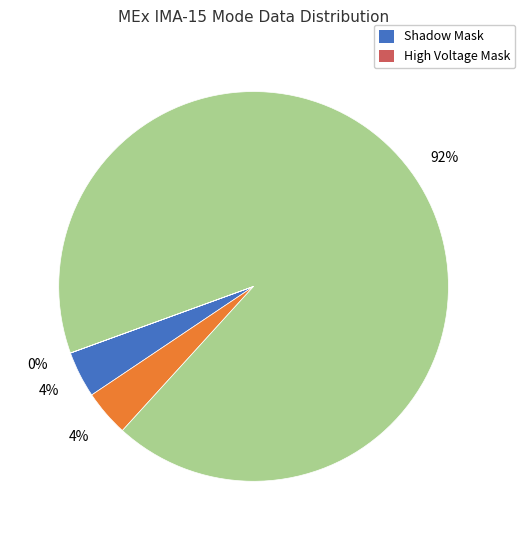

Is there a majority slice in this chart?

Yes